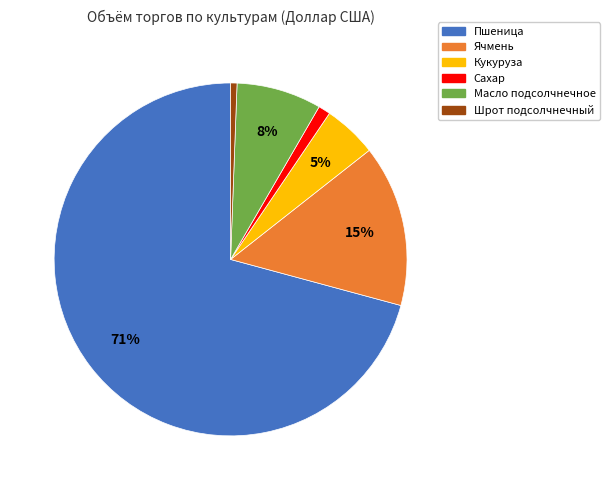

Does any single category account for the majority?

Yes